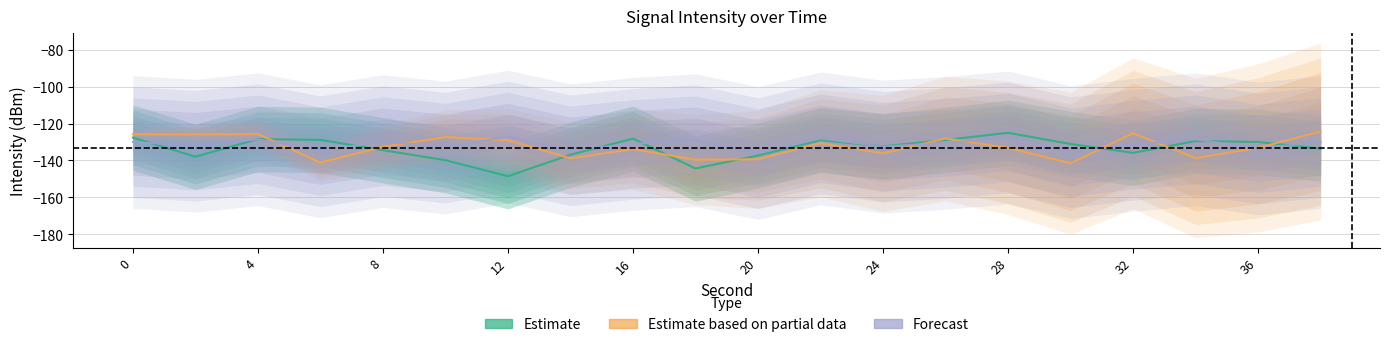

What is the value of the Estimate point at the 9th from the left?

-128.2